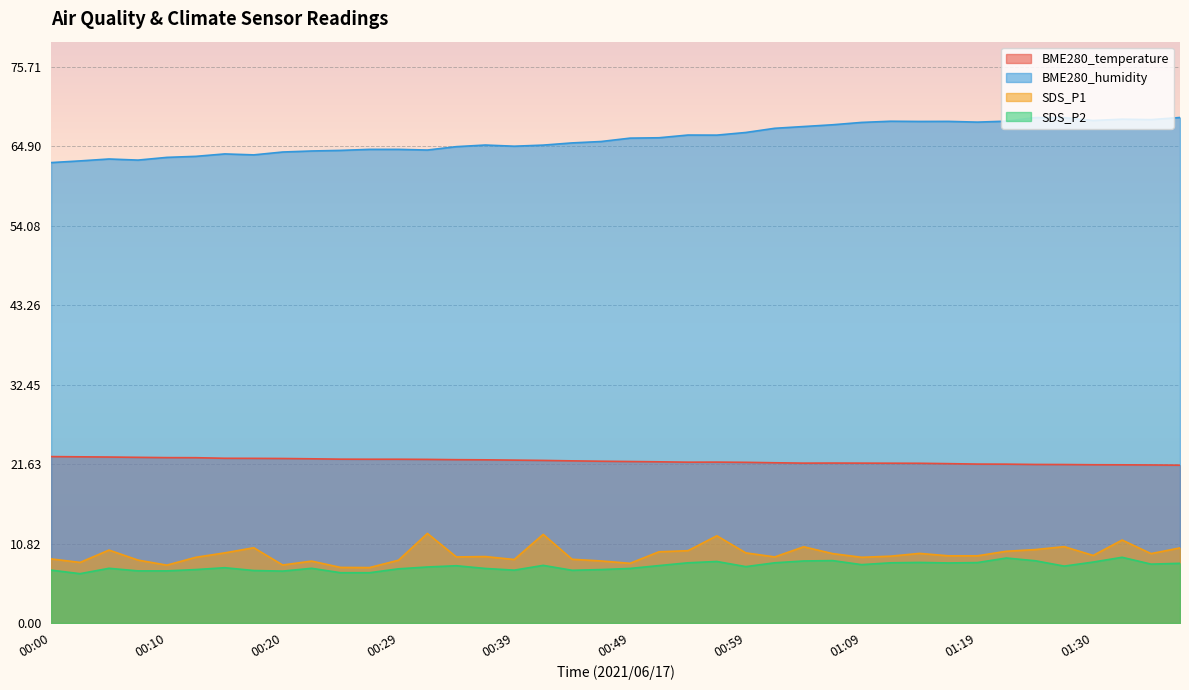

In SDS_P1, how many points are lower than both neighbors (excluding endpoints)?

11